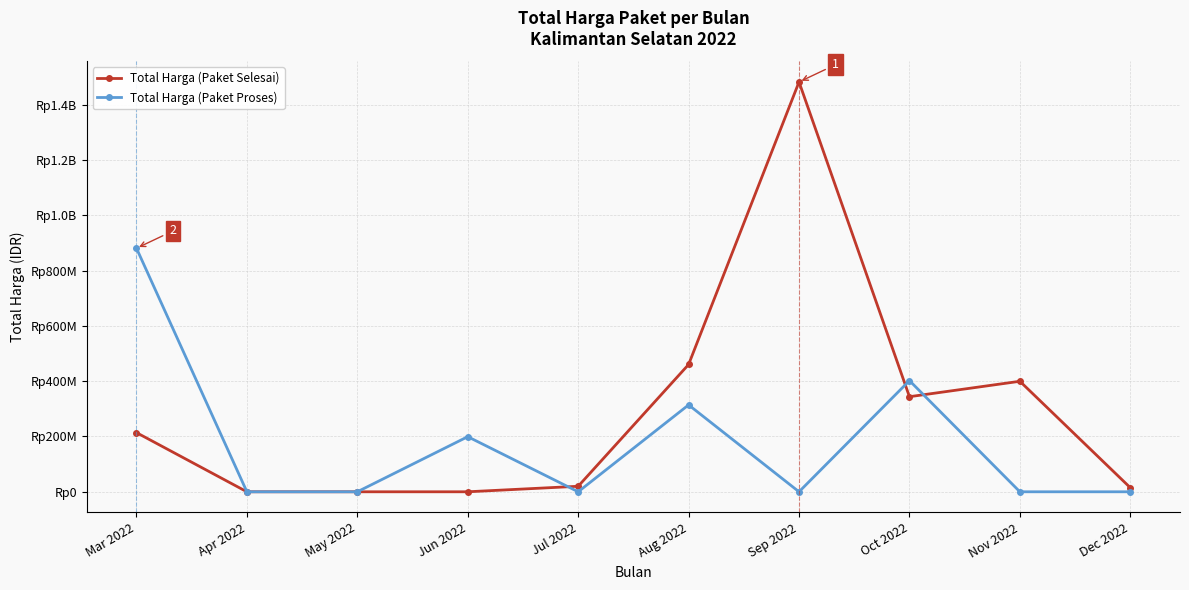

The Total Harga (Paket Selesai) series shows 596886402 at Nov 2022. True or false?

False